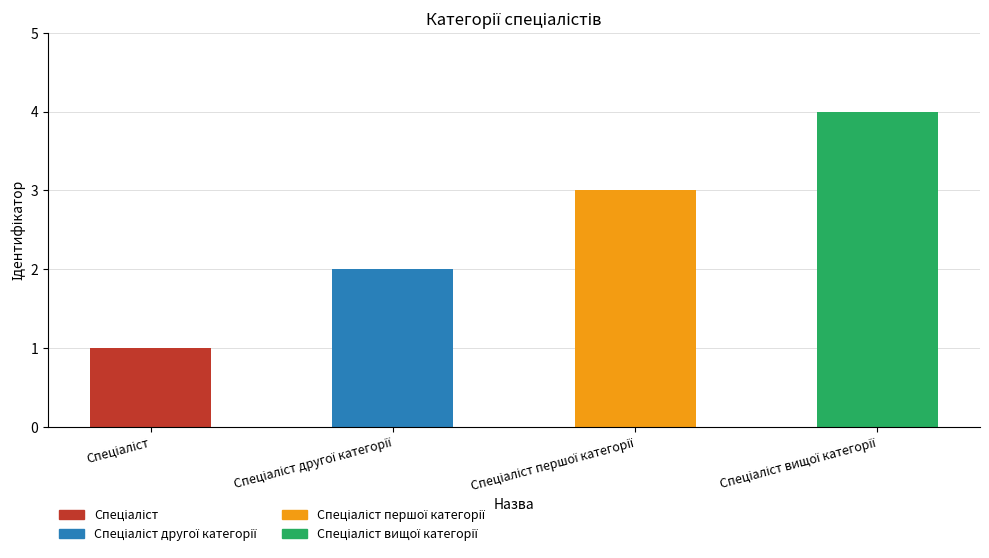

What is the sum of the values at Спеціаліст другої категорії and Спеціаліст першої категорії?

5